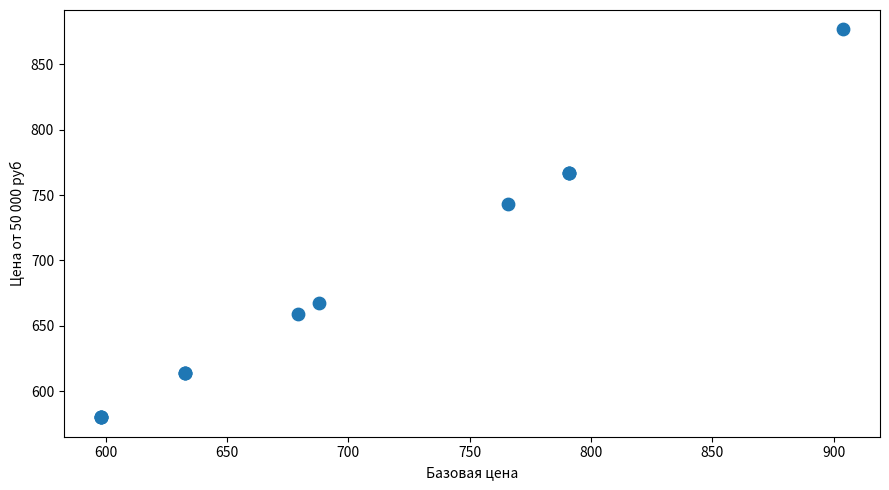

What Y value in the scatter plot is closest to 728?

742.9